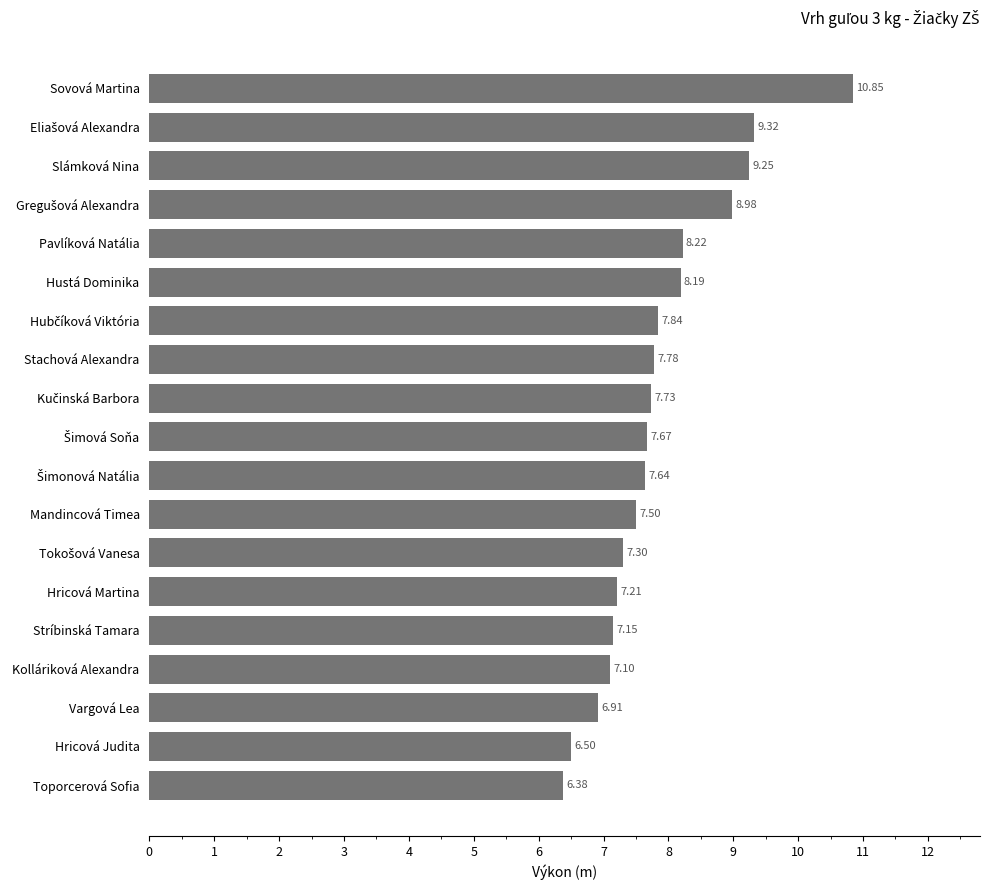

What is the ratio of the value at Pavlíková Natália to the value at Vargová Lea?

1.2